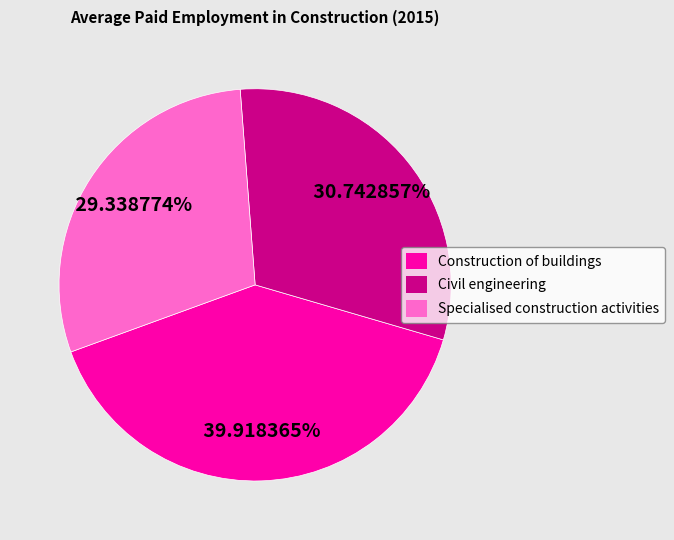

Rank the categories by value from highest to lowest.

Construction of buildings, Civil engineering, Specialised construction activities